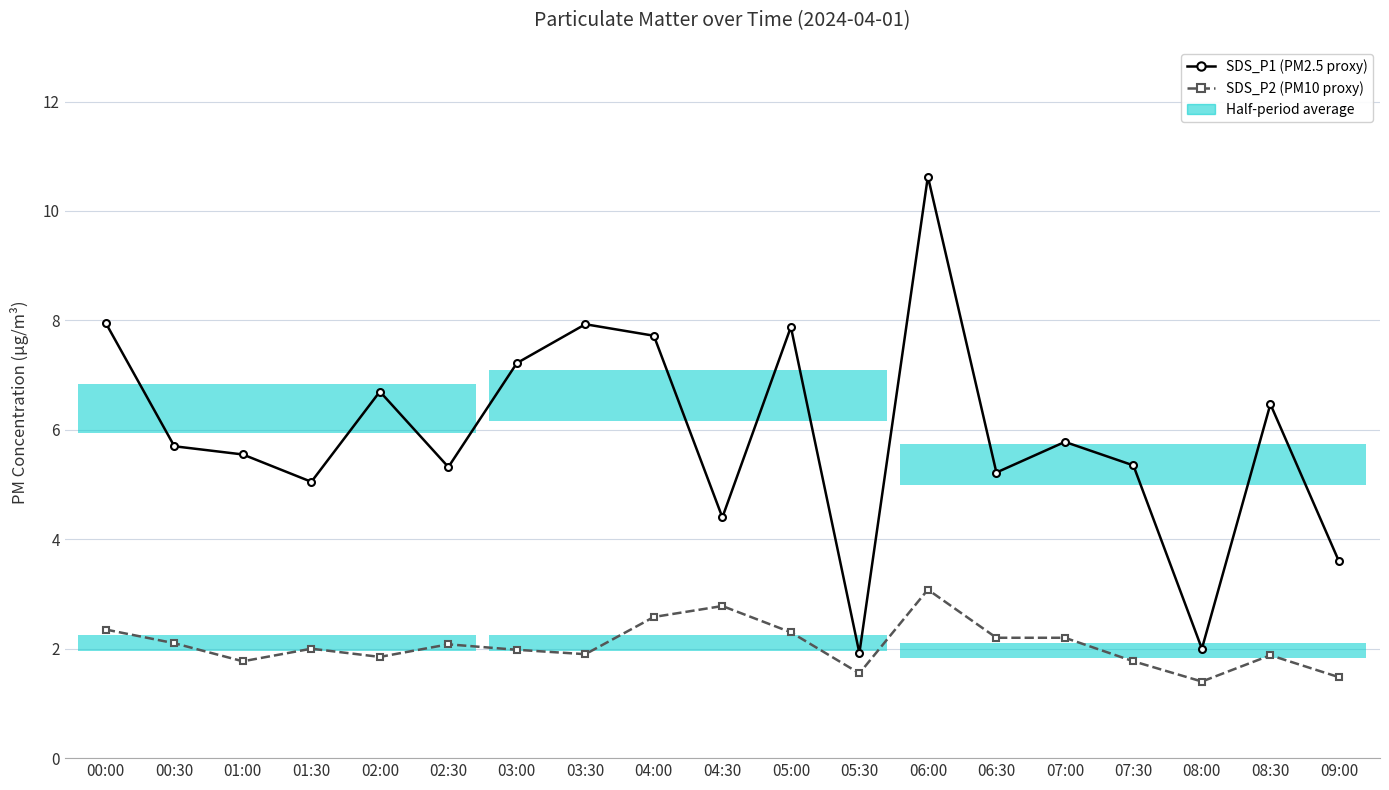

Reading right to left, list all the values displayed in this chart.

SDS_P1: 09:00=3.6	08:30=6.5	08:00=2.0	07:30=5.3	07:00=5.8	06:30=5.2	06:00=10.6	05:30=1.9	05:00=7.9	04:30=4.4	04:00=7.7	03:30=7.9	03:00=7.2	02:30=5.3	02:00=6.7	01:30=5.0	01:00=5.5	00:30=5.7	00:00=8.0
SDS_P2: 09:00=1.5	08:30=1.9	08:00=1.4	07:30=1.8	07:00=2.2	06:30=2.2	06:00=3.1	05:30=1.6	05:00=2.3	04:30=2.8	04:00=2.6	03:30=1.9	03:00=2.0	02:30=2.1	02:00=1.9	01:30=2.0	01:00=1.8	00:30=2.1	00:00=2.4